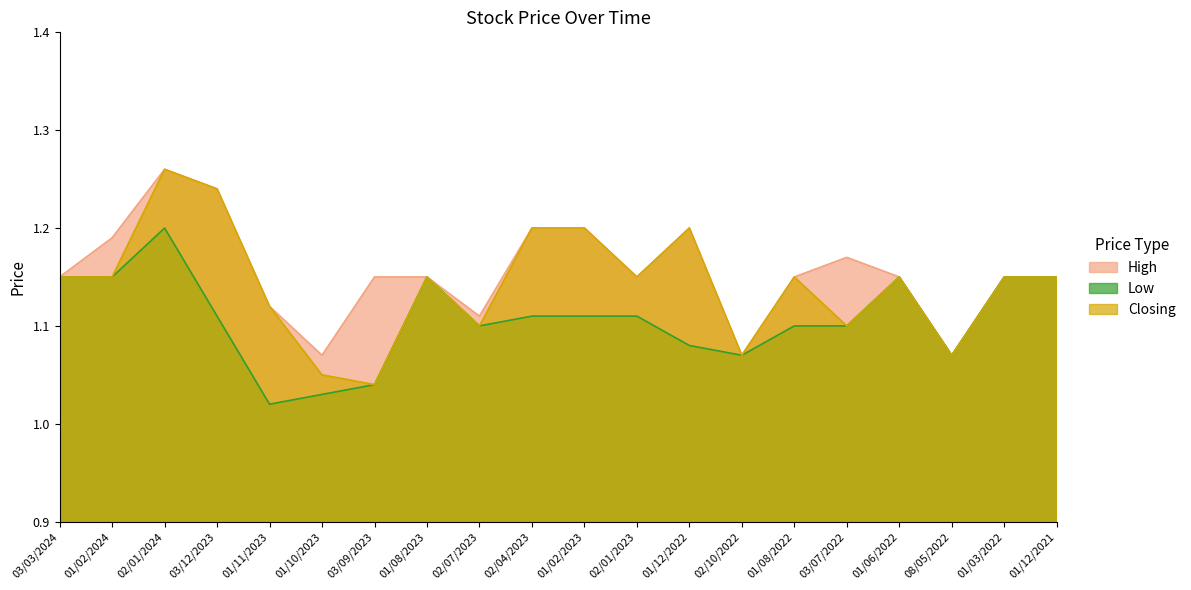

Reading left to right, what are all the values shown in this chart?

High: 1.1	1.2	1.3	1.2	1.1	1.1	1.1	1.1	1.1	1.2	1.2	1.1	1.2	1.1	1.1	1.2	1.1	1.1	1.1	1.1
Low: 1.1	1.1	1.2	1.1	1.0	1.0	1.0	1.1	1.1	1.1	1.1	1.1	1.1	1.1	1.1	1.1	1.1	1.1	1.1	1.1
Closing: 1.1	1.1	1.3	1.2	1.1	1.1	1.0	1.1	1.1	1.2	1.2	1.1	1.2	1.1	1.1	1.1	1.1	1.1	1.1	1.1